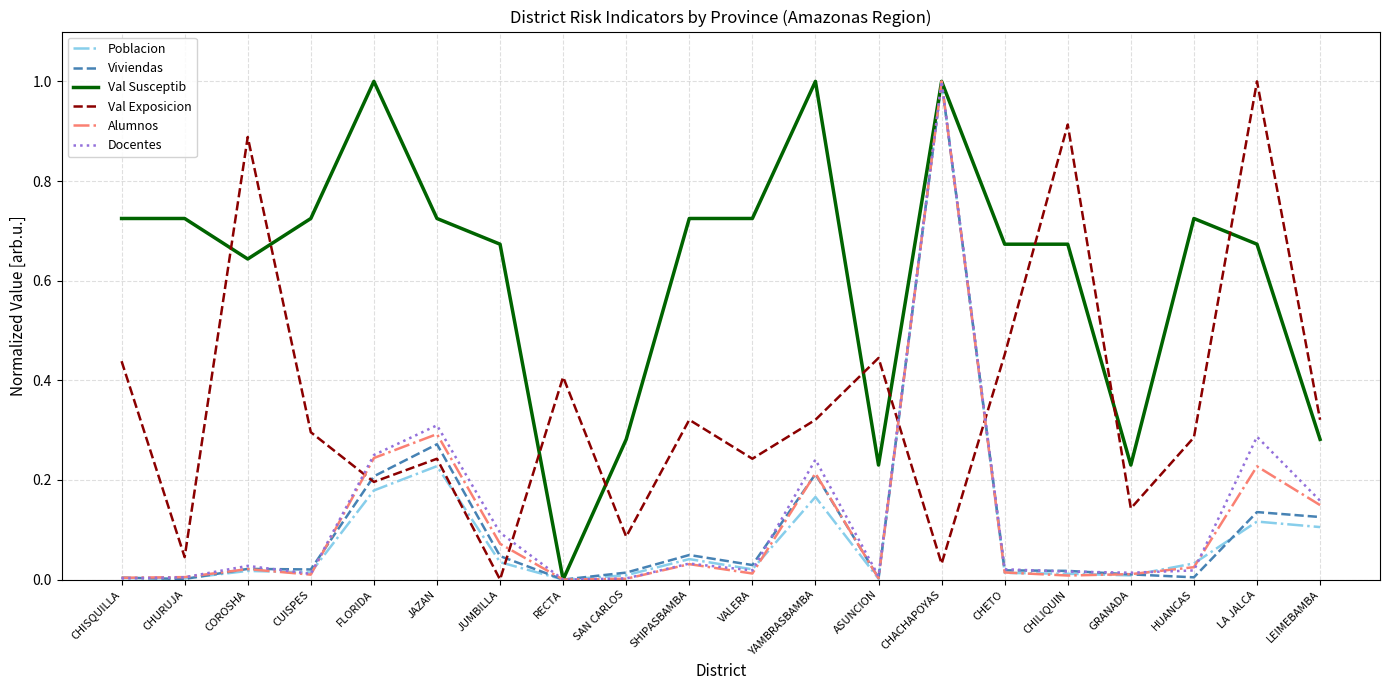

The value of Docentes at FLORIDA is 0.1. True or false?

False